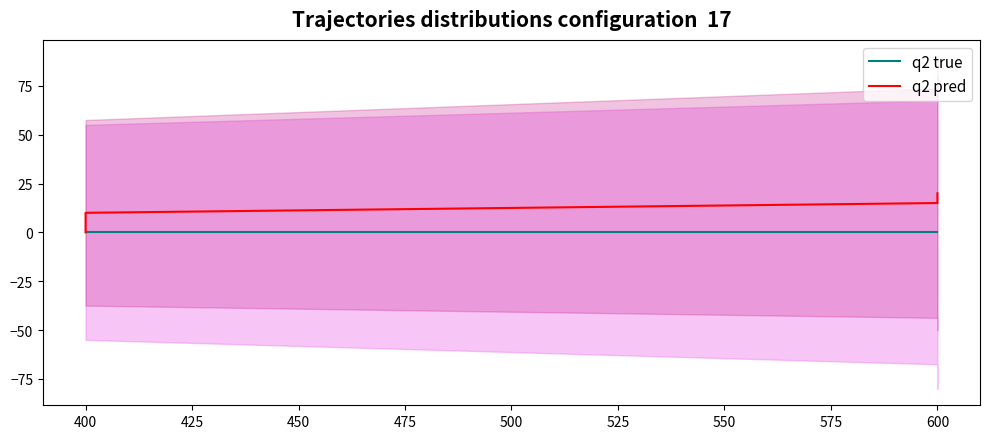

Is the value of q2 true at 600 greater than the value of q2 pred at 400?

No